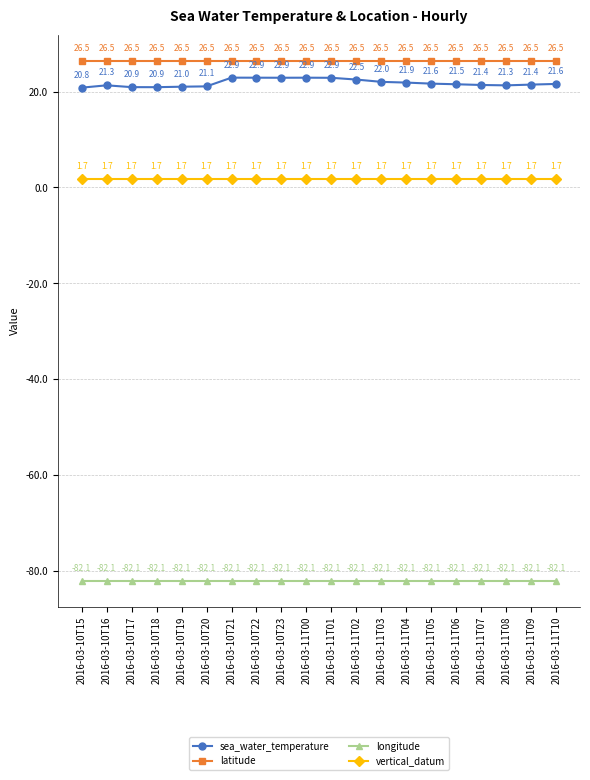

What is the total value across all series at 2016-03-11T02?

-31.4